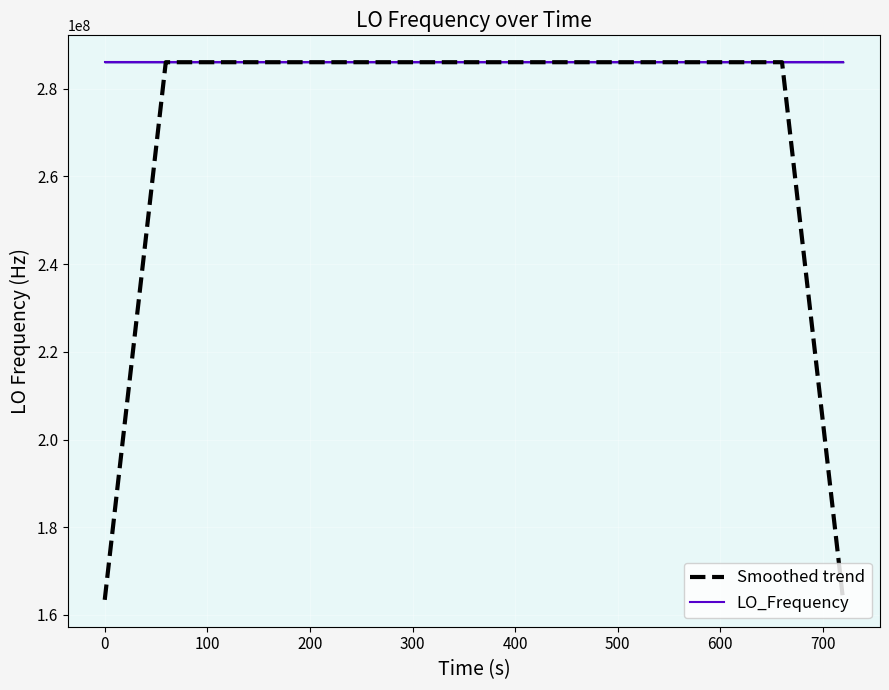

True or false: Smoothed trend has a value of 92101498.4 at 33.

False